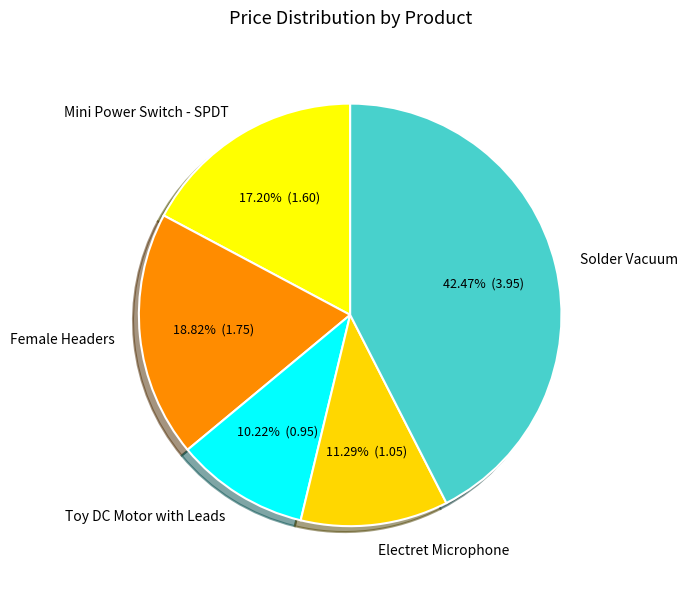

What percentage is the Solder Vacuum slice, to the nearest percent?

42%